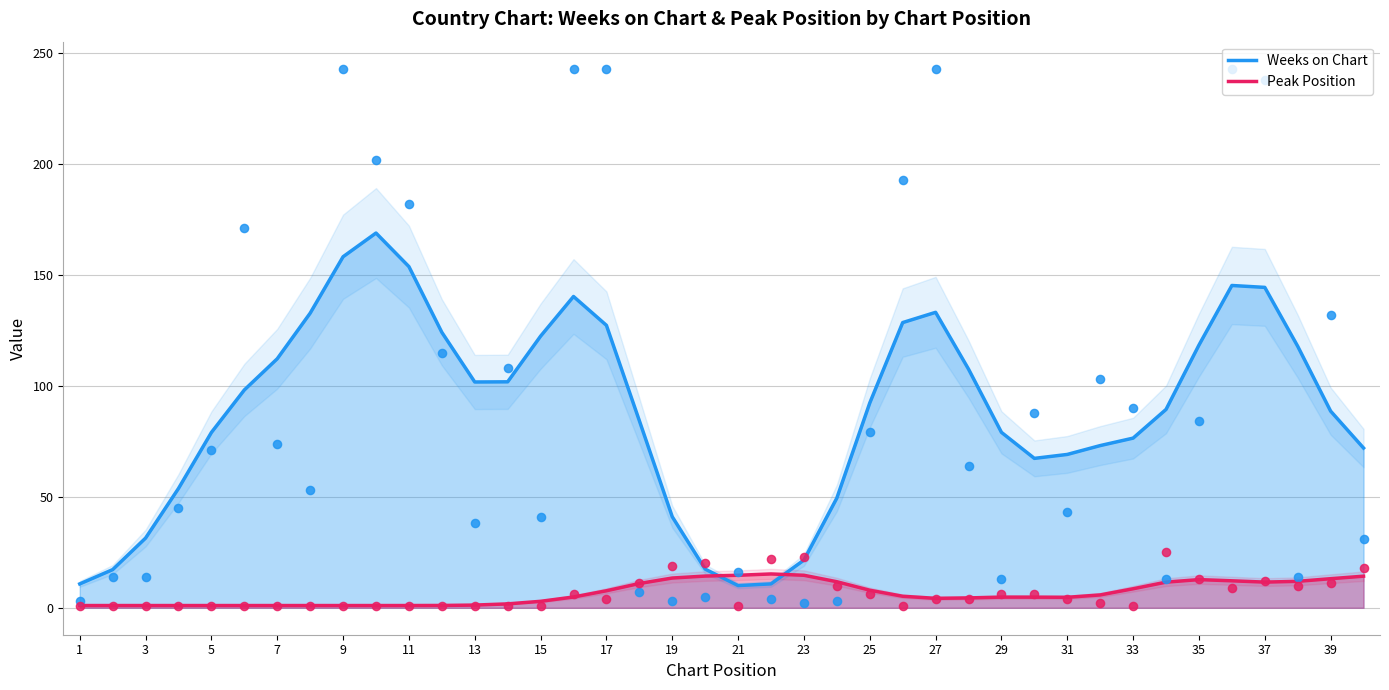

Which series has the largest total across all categories?

Weeks on Chart